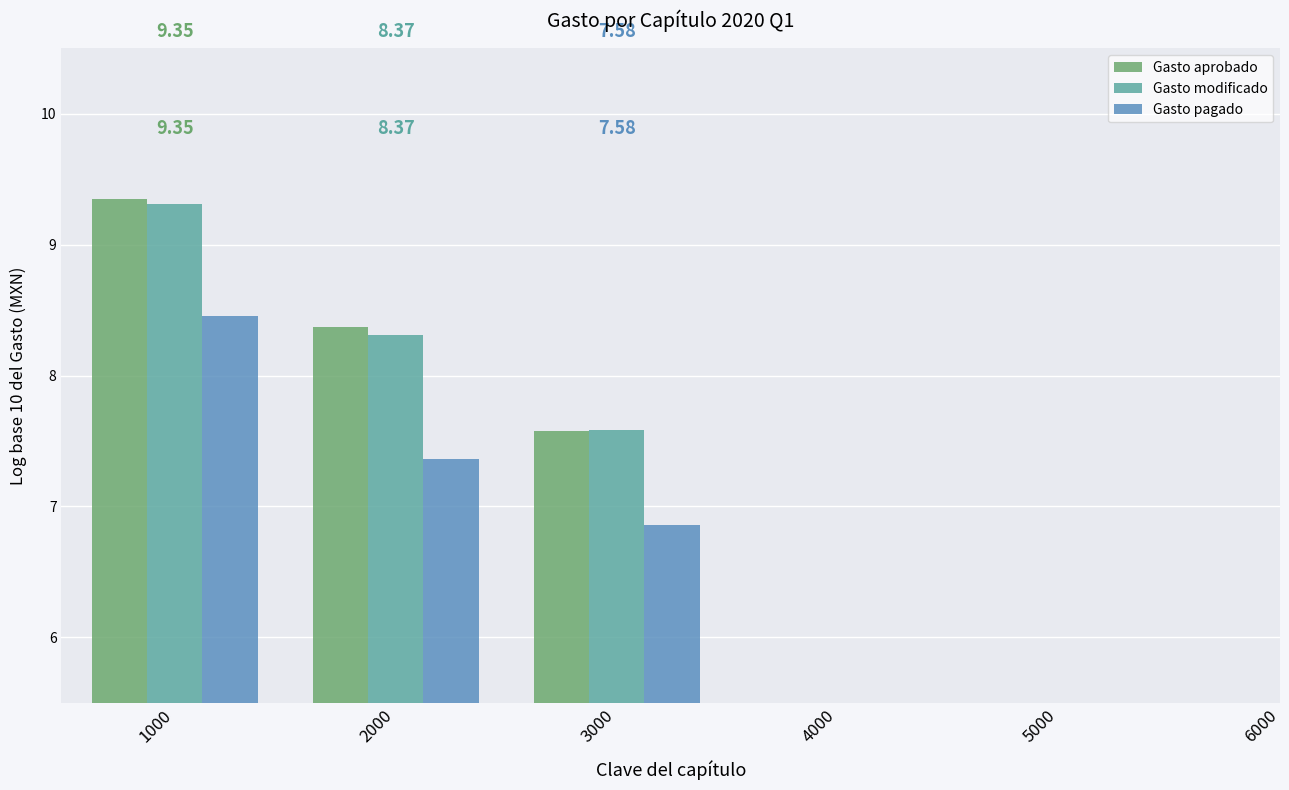

What value does the Gasto aprobado series have at 1000?

9.4